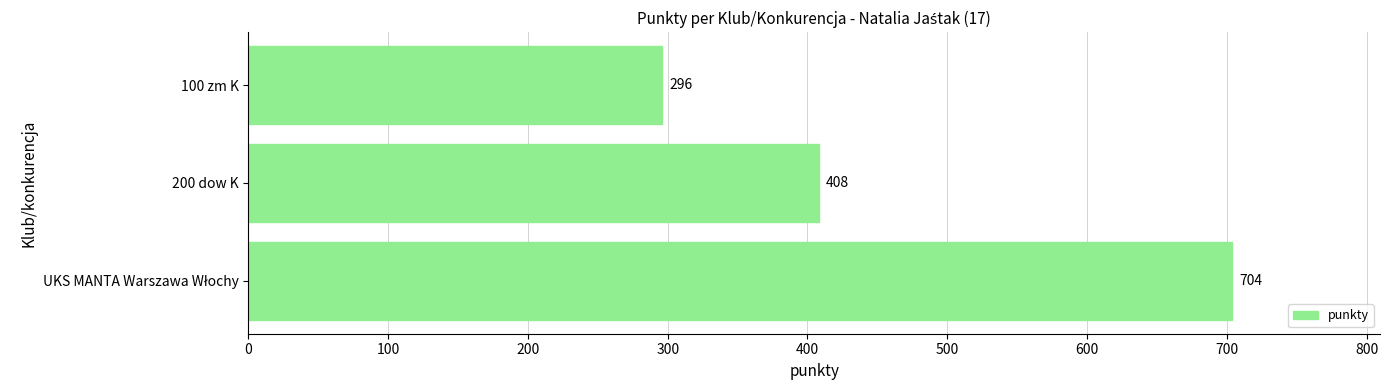

Reading top to bottom, extract all data points from this chart.

296	408	704